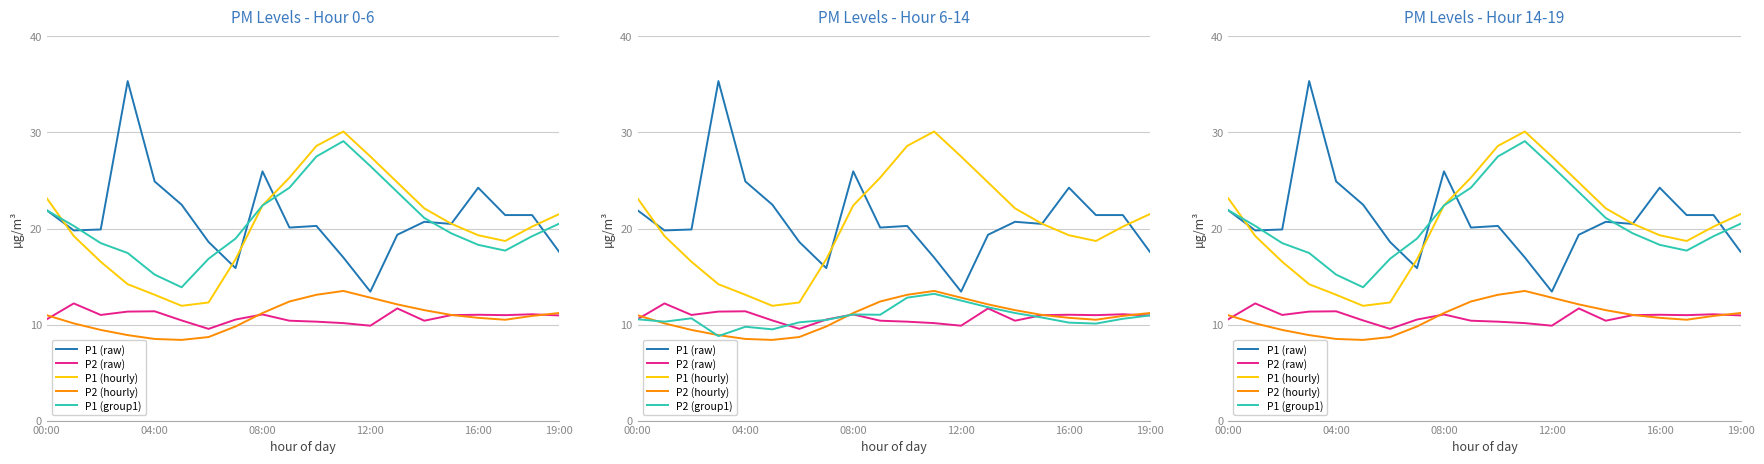

Is it true that P1 (raw) equals 25.3 at 7?

False